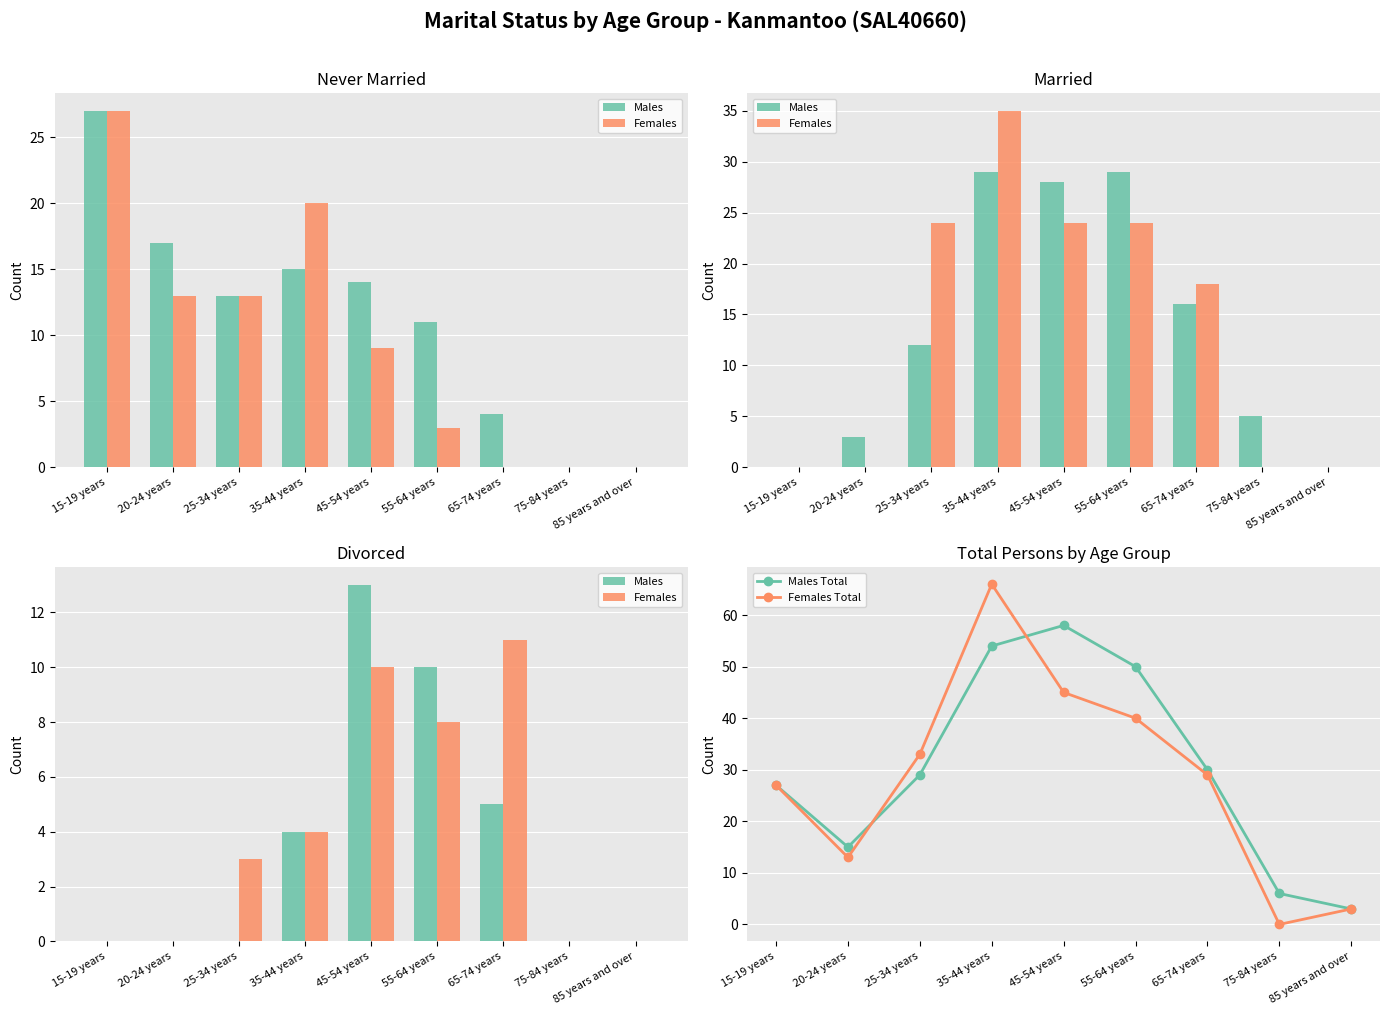

True or false: Males has a value of 0 at 85 years and over.

True